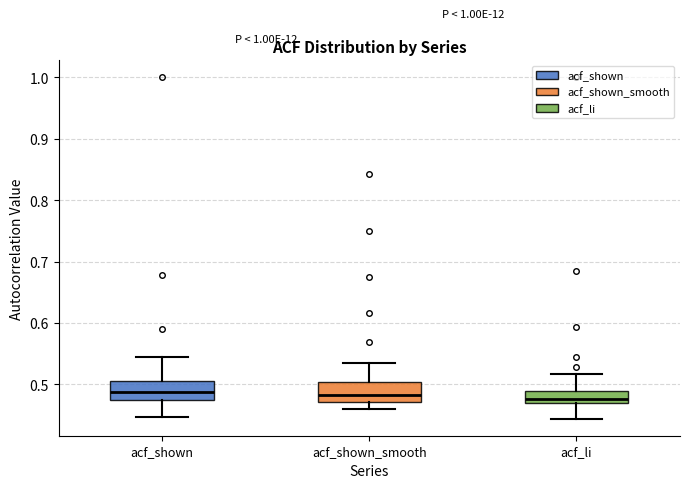

Where is the upper edge of the box for acf_li on the y-axis? The values are not printed on the chart, so give them approximately, as read against the axis.

0.49